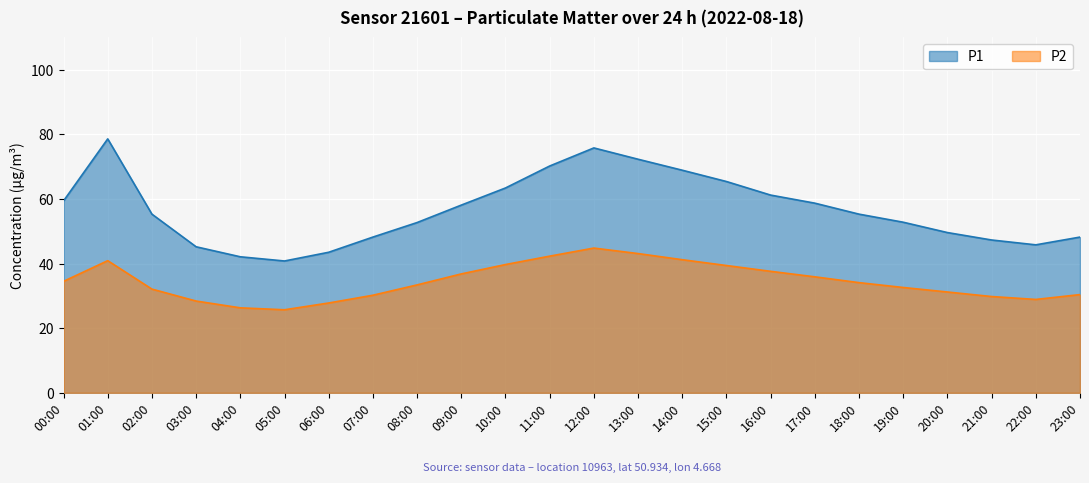

Reading left to right, extract all data points from this chart.

P1: 00:00=59.4	01:00=78.6	02:00=55.3	03:00=45.2	04:00=42.1	05:00=40.8	06:00=43.5	07:00=48.2	08:00=52.7	09:00=58.1	10:00=63.4	11:00=70.2	12:00=75.8	13:00=72.3	14:00=68.9	15:00=65.4	16:00=61.2	17:00=58.7	18:00=55.3	19:00=52.8	20:00=49.6	21:00=47.3	22:00=45.8	23:00=48.2
P2: 00:00=34.5	01:00=40.9	02:00=32.1	03:00=28.4	04:00=26.3	05:00=25.7	06:00=27.8	07:00=30.2	08:00=33.4	09:00=36.8	10:00=39.7	11:00=42.3	12:00=44.8	13:00=43.1	14:00=41.2	15:00=39.4	16:00=37.6	17:00=35.9	18:00=34.1	19:00=32.6	20:00=31.2	21:00=29.8	22:00=28.9	23:00=30.4